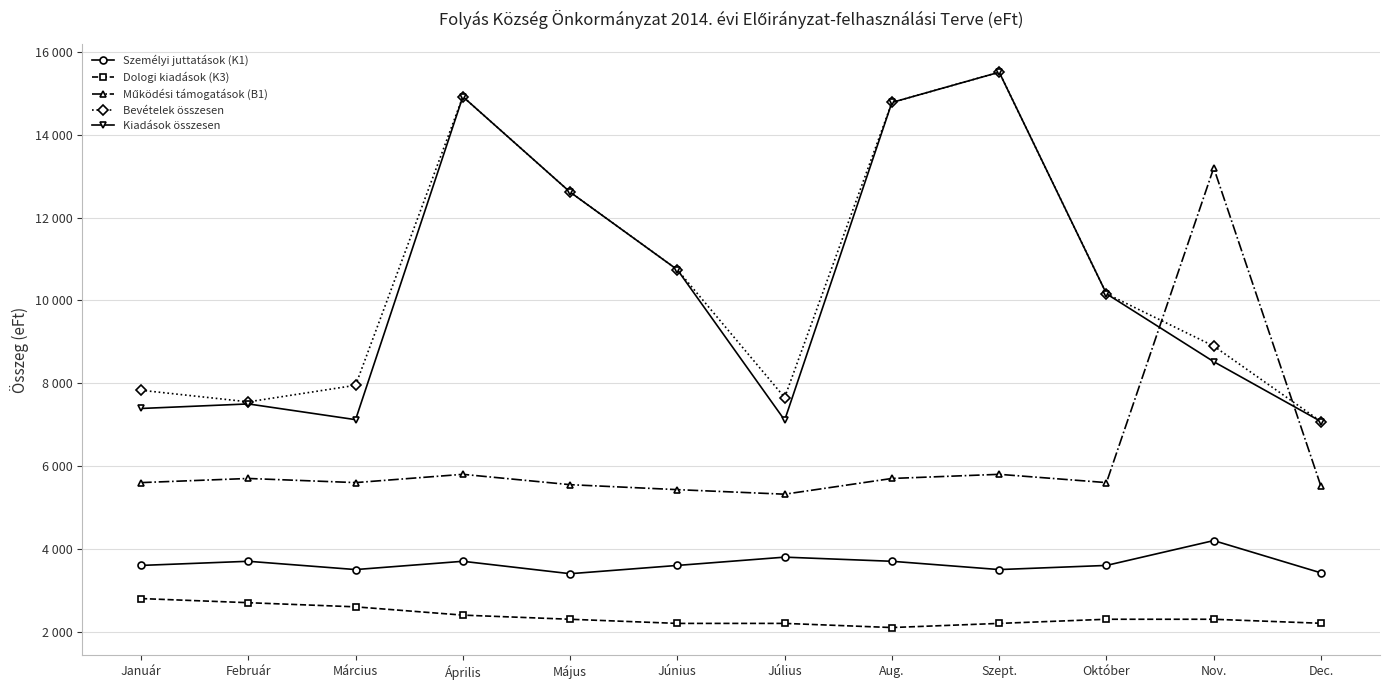

What is the difference between the highest and lowest values at Április?

12520